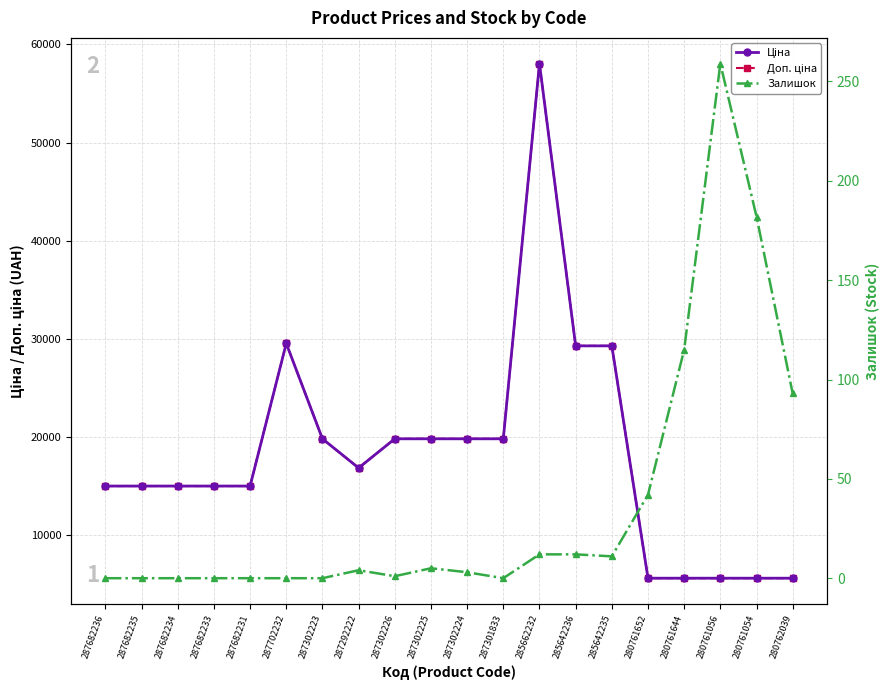

Where is the first local maximum for Залишок?

287292222